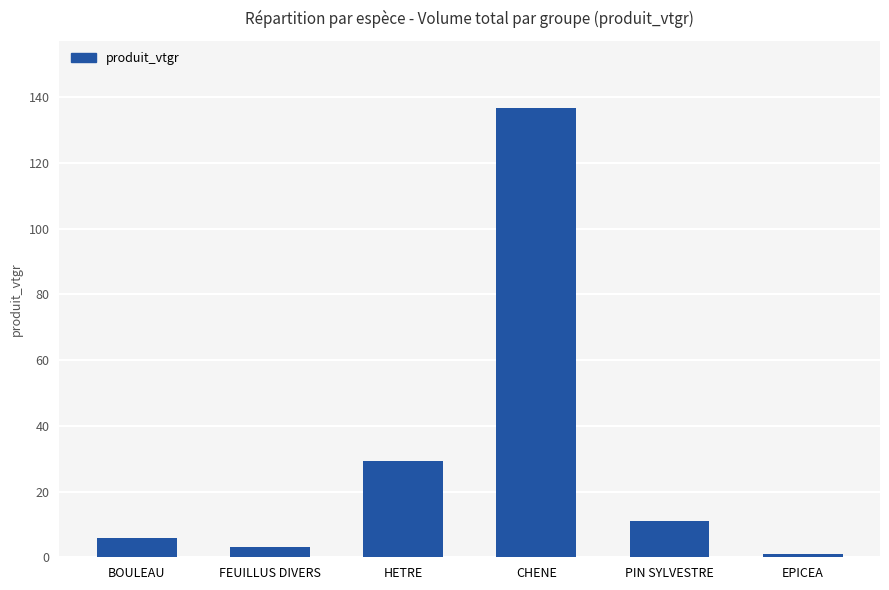

Rank the categories by value from lowest to highest.

EPICEA, FEUILLUS DIVERS, BOULEAU, PIN SYLVESTRE, HETRE, CHENE